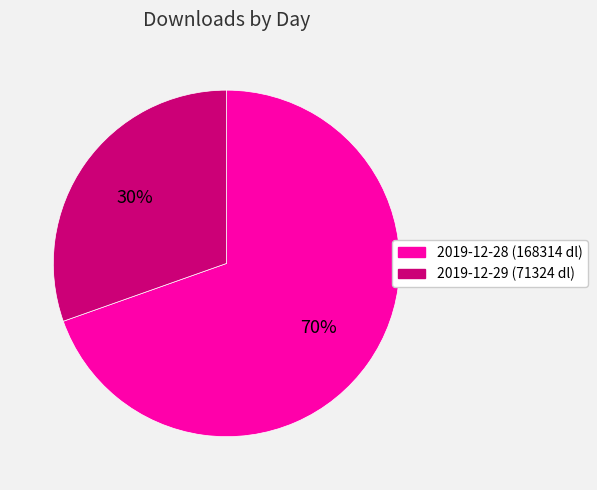

Which category has the biggest portion of the pie?

2019-12-28